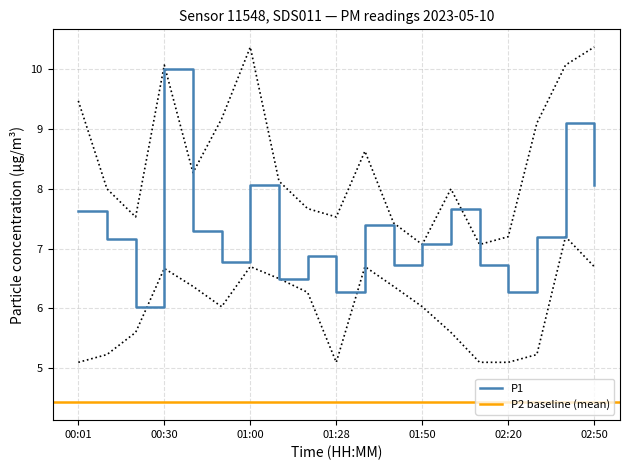

Between 01:20 and 01:50, which is larger?

01:50